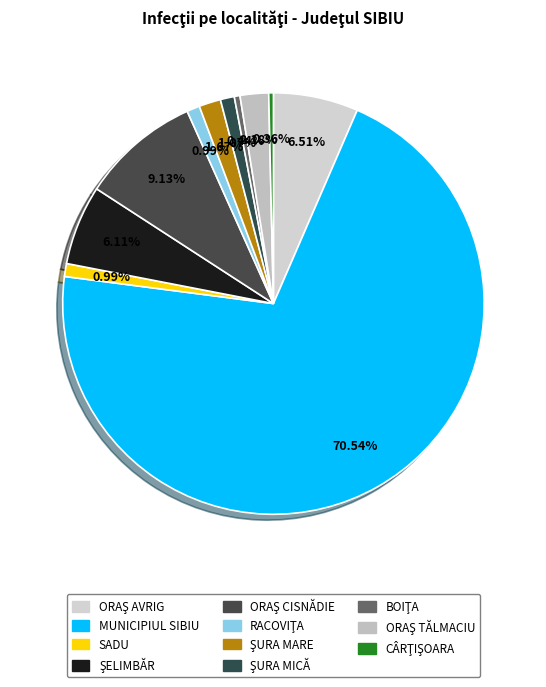

True or false: ŞURA MICĂ accounts for 1% of the total.

True